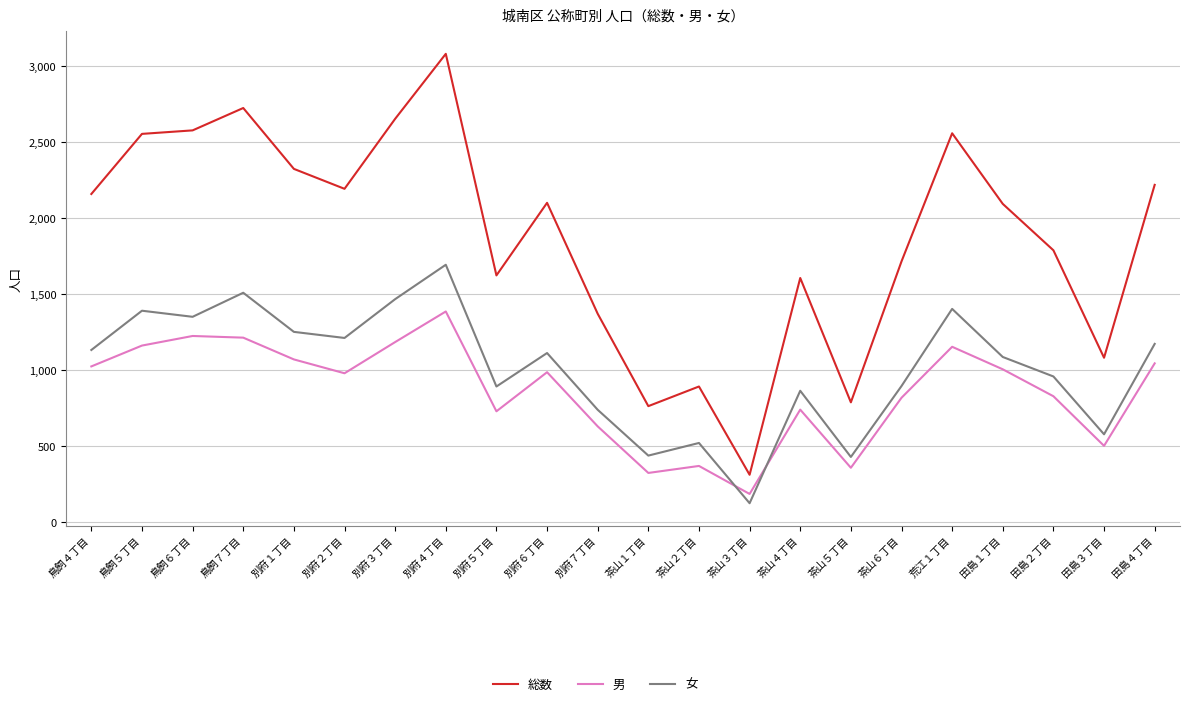

True or false: 総数 has a value of 3079 at 別府４丁目.

True